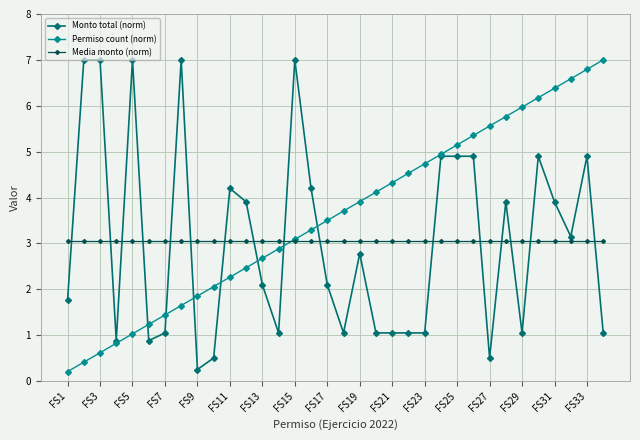

After their last crossing, which series has the higher values: Monto total (norm) or Permiso count (norm)?

Permiso count (norm)